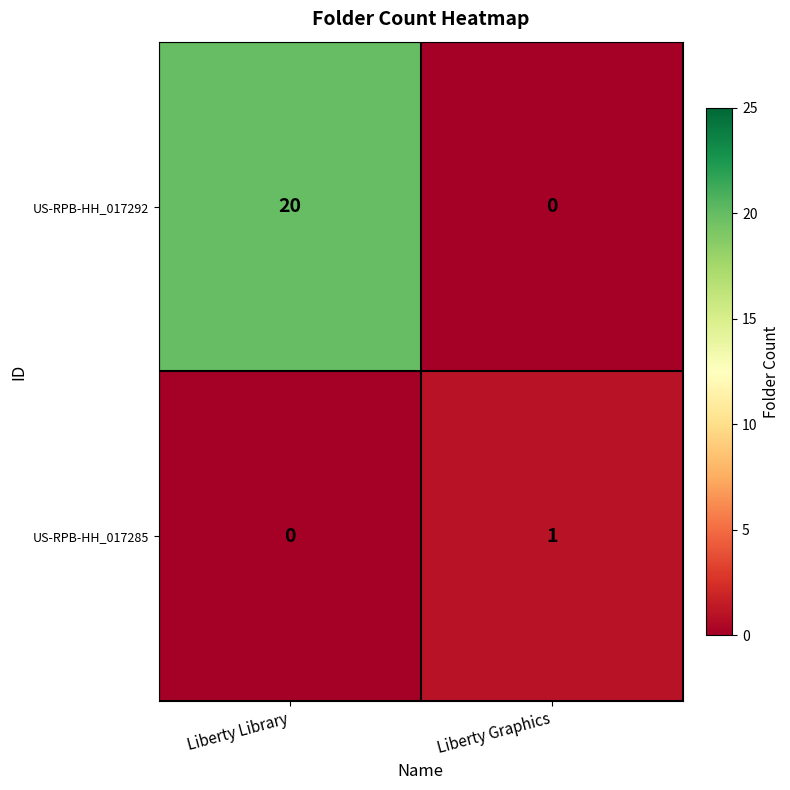

Which series has the largest total across all categories?

US-RPB-HH_017292